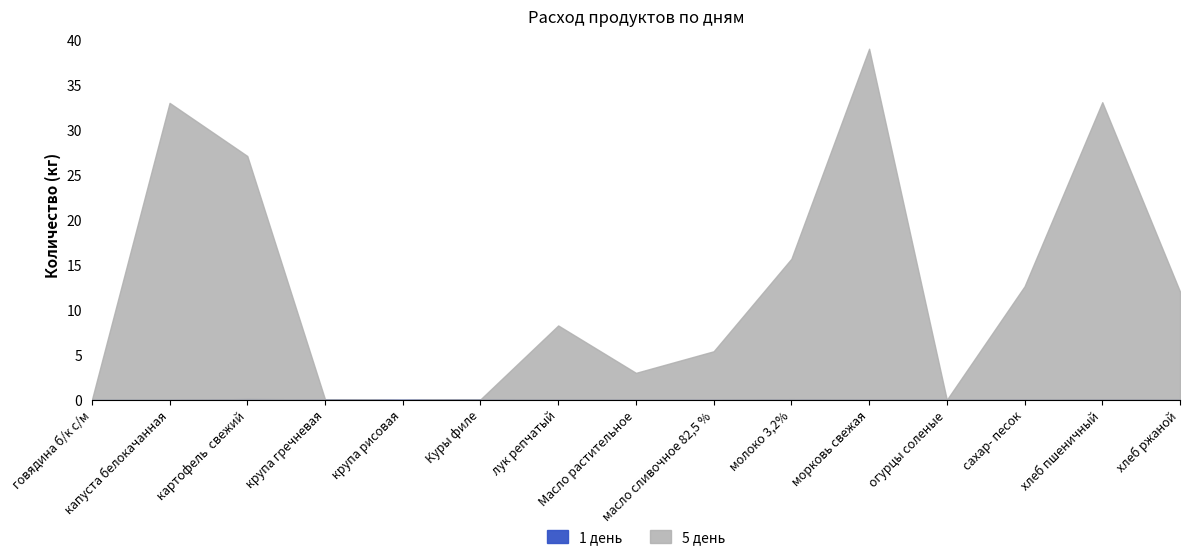

Which series has the largest total across all categories?

5 день